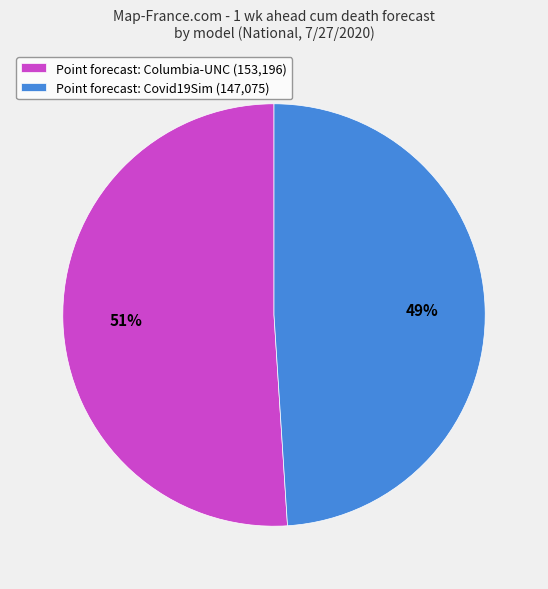

Is there a majority slice in this chart?

Yes